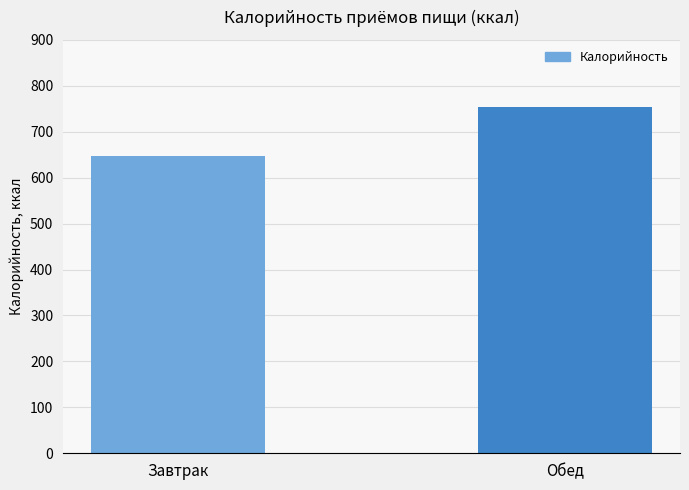

Reading left to right, list all the values displayed in this chart.

Завтрак=647	Обед=753